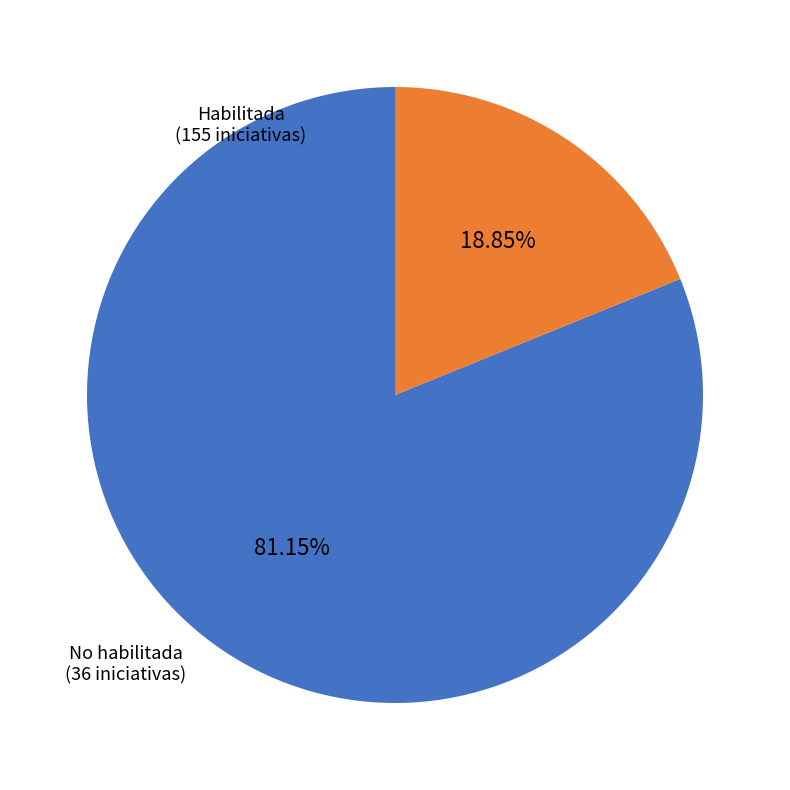

How many segments does this pie chart have?

2